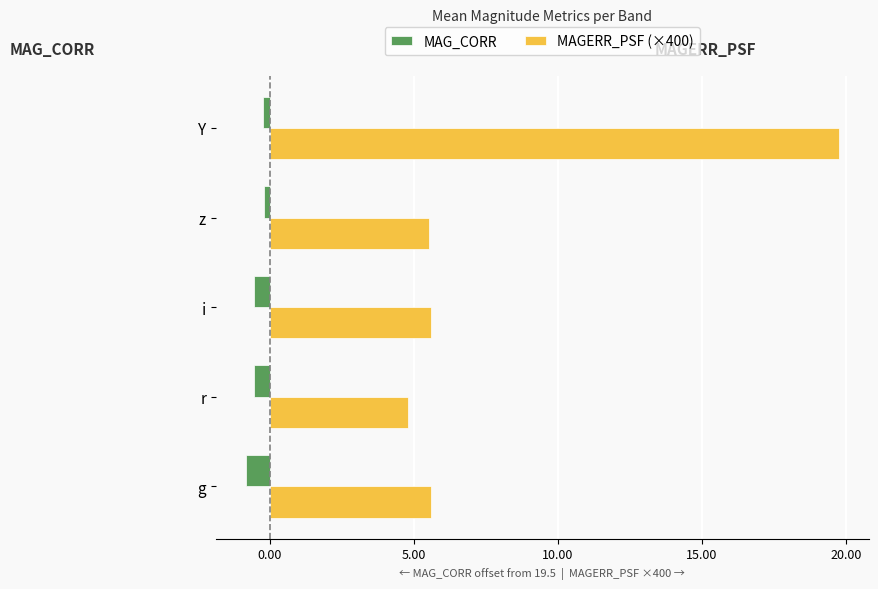

What is the approximate value of MAGERR_PSF (×400) at g?

5.6